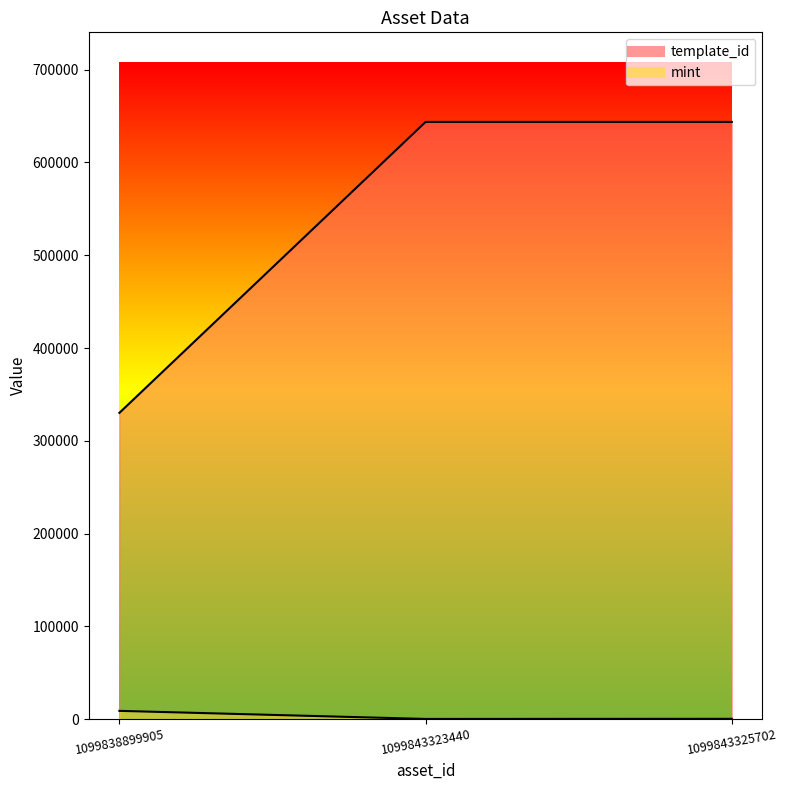

List the labels in order of template_id value, largest first.

1099843325702, 1099843323440, 1099838899905